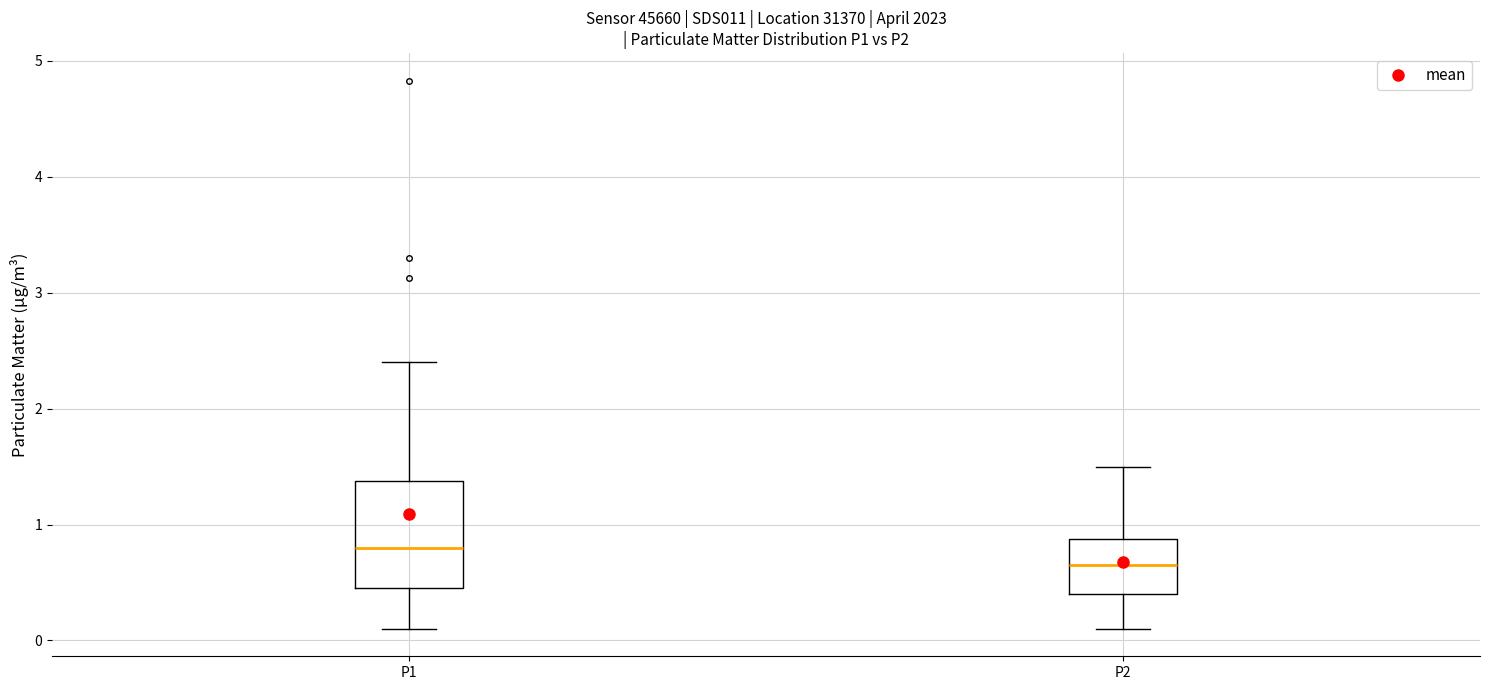

Reading left to right, transcribe this box plot: for each box, give where its median line is, the range the box spans, and where its two whiskers end, as read against the y-axis. The values are not printed on the chart, so give them approximately, as read against the axis.

P1: median 0.8, box 0.5 to 1.4, whiskers 0.1 to 2.4
P2: median 0.7, box 0.4 to 0.9, whiskers 0.1 to 1.5